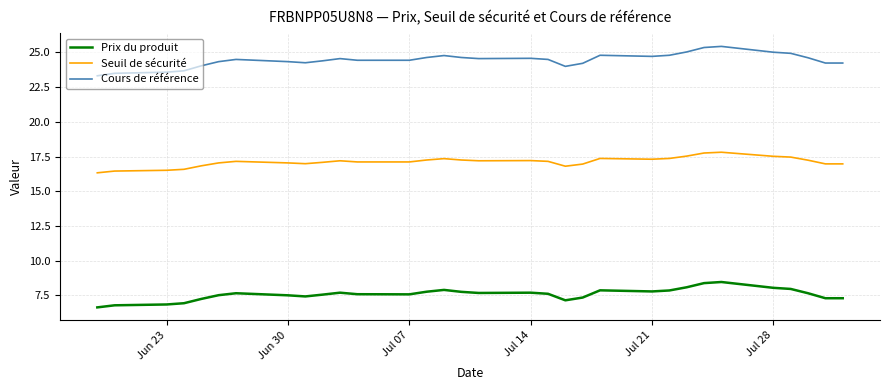

What is the minimum value shown in the chart?

6.6